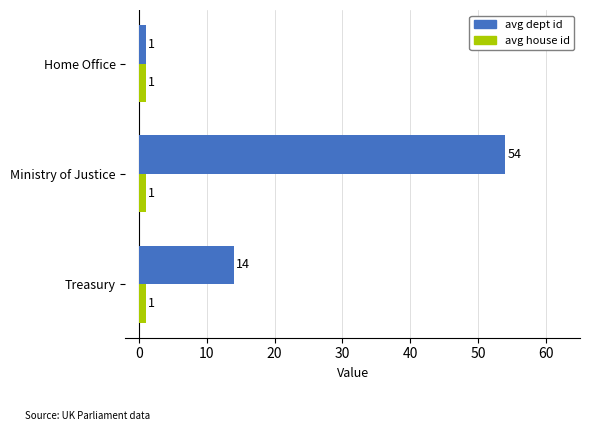

At how many categories does at least one series exceed 48?

1